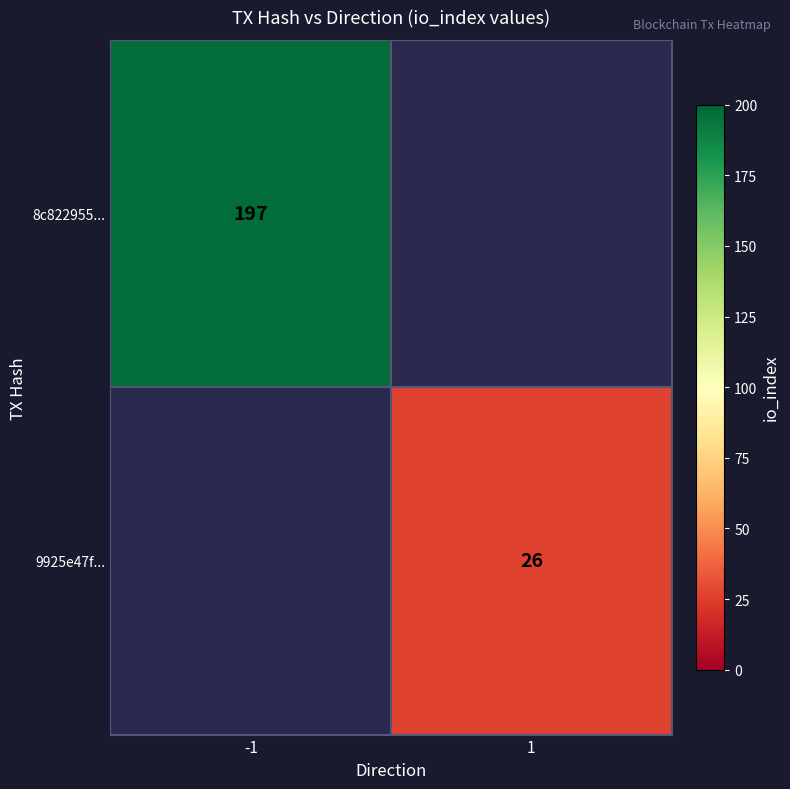

True or false: 9925e47f... has a value of 26 at 1.

True